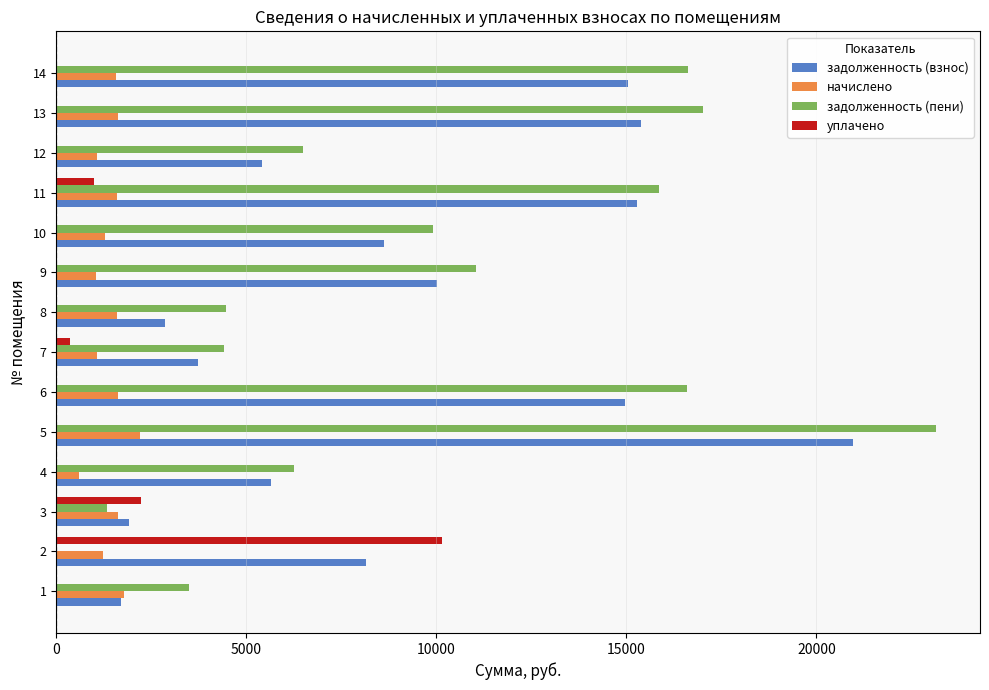

What is the sum of all задолженность (пени) values?

136644.5